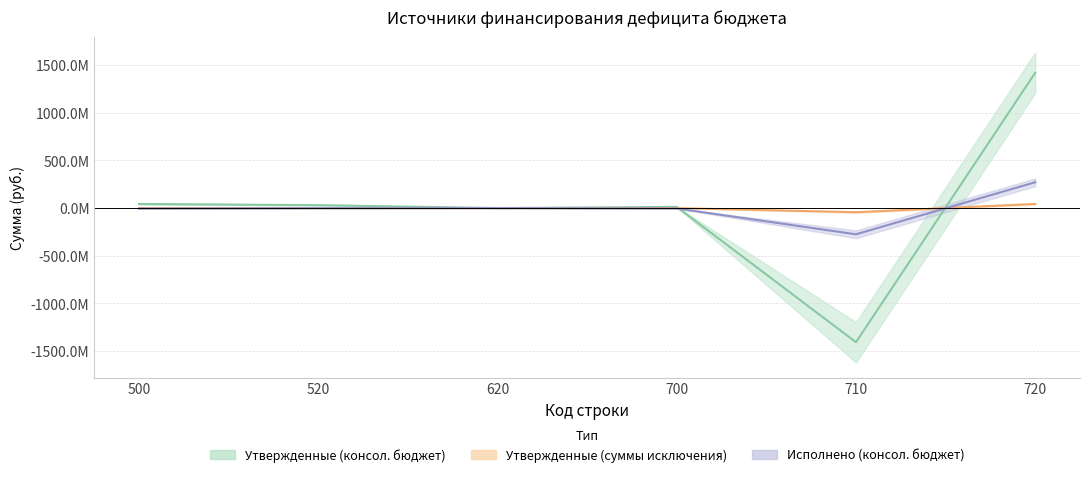

Reading right to left, extract all data points from this chart.

Утвержденные (консол. бюджет): 720=1418602723.3	710=-1406204116.2	700=12398607.1	620=0.0	520=30608507.7	500=43007114.8
Утвержденные (суммы исключения): 720=43399950.0	710=-43399950.0	700=0.0	620=0.0	520=0.0	500=0.0
Исполнено (консол. бюджет): 720=270692489.9	710=-274733472.0	700=-4040982.1	620=0.0	520=-1209000.0	500=-5249982.1